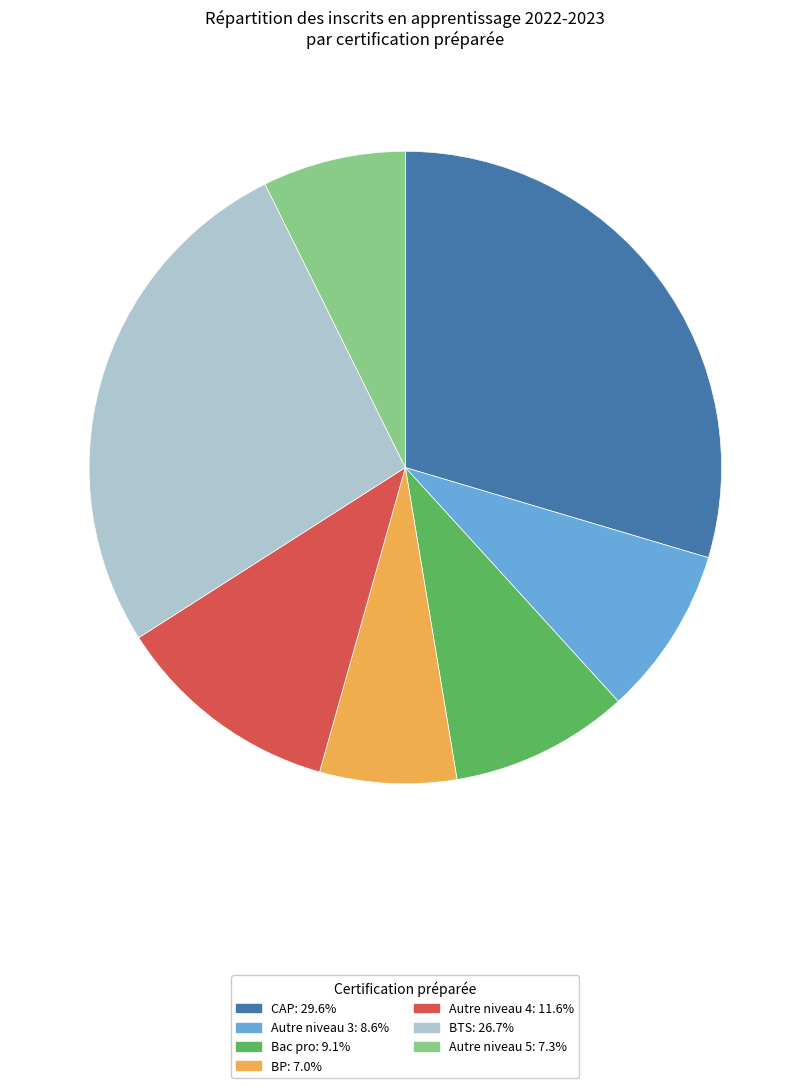

Is Bac pro: 9.1% the majority of the pie?

No